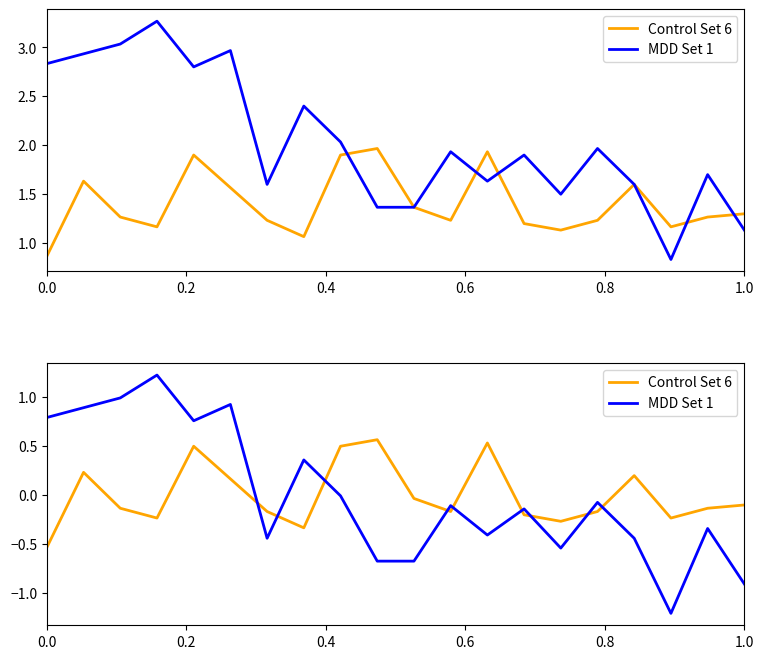

In MDD Set 1, how many points are higher than both neighbors (excluding endpoints)?

7